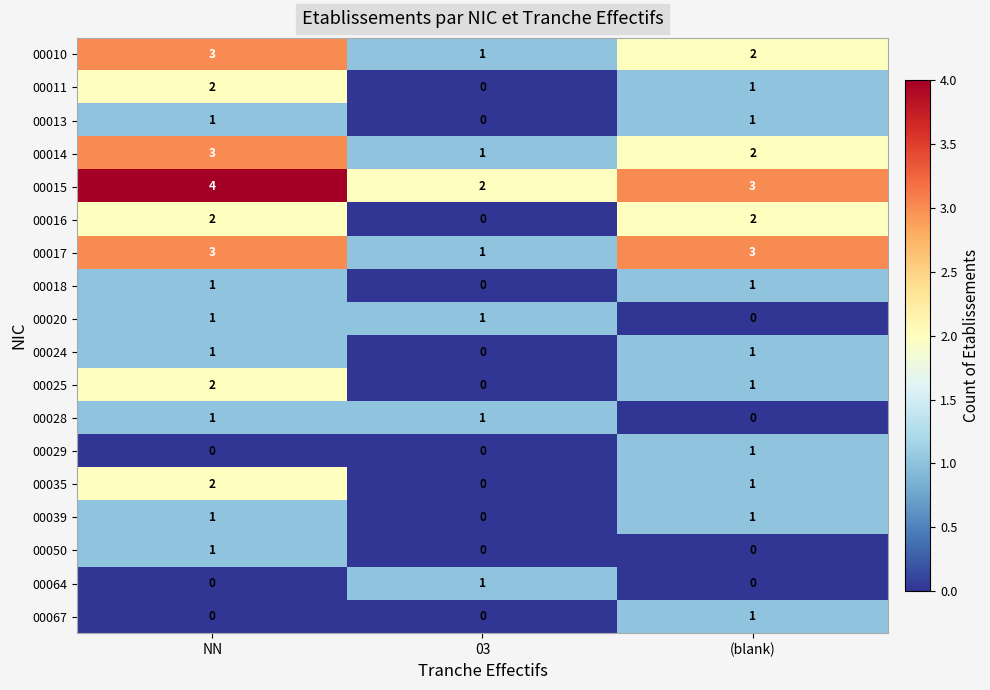

Count the 00050 values in the range 0 to 1.

3